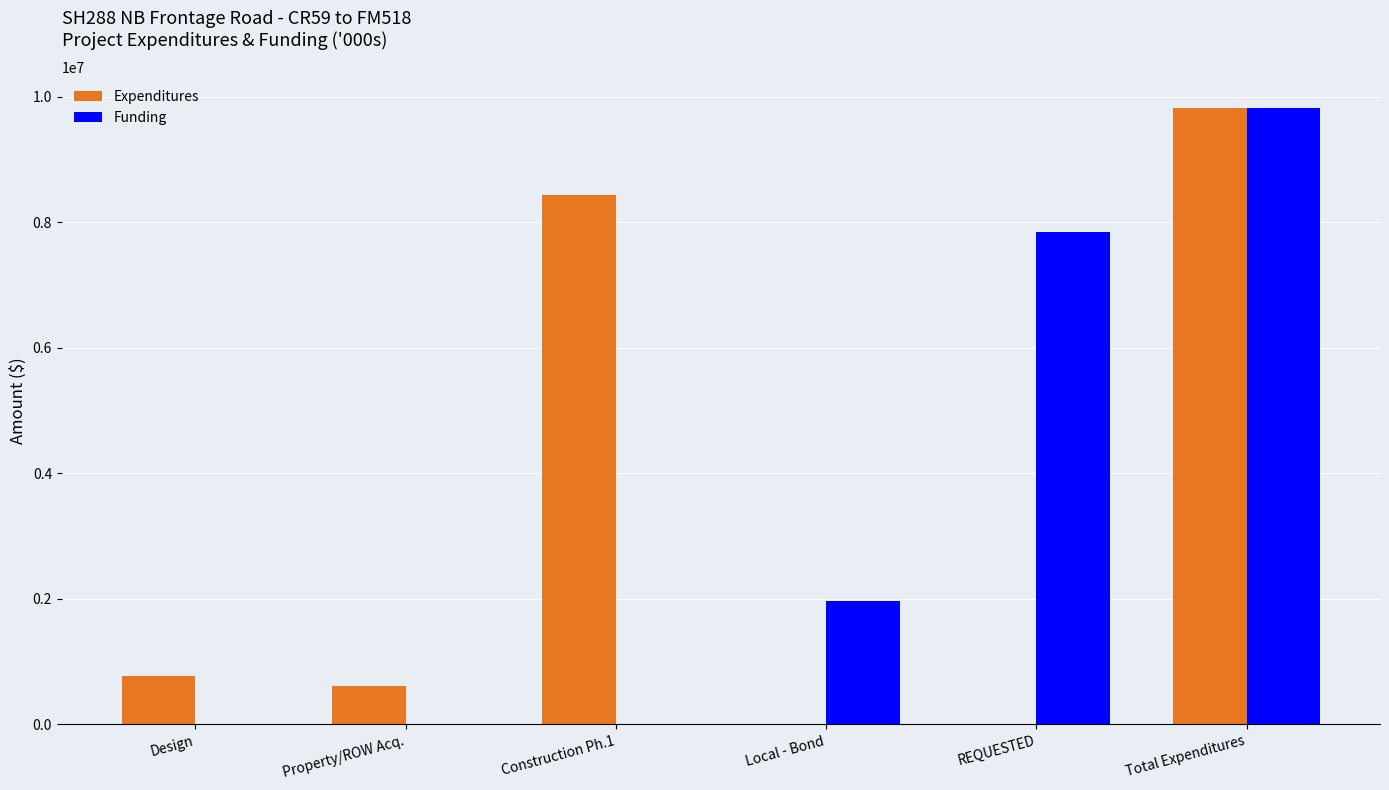

How many series are shown in this chart?

2